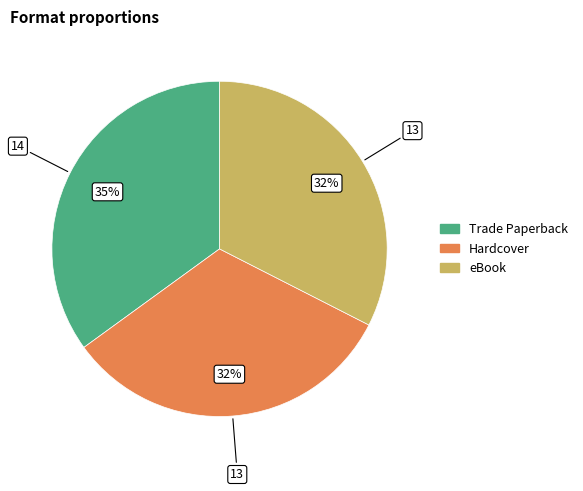

Which category has the biggest portion of the pie?

Trade Paperback